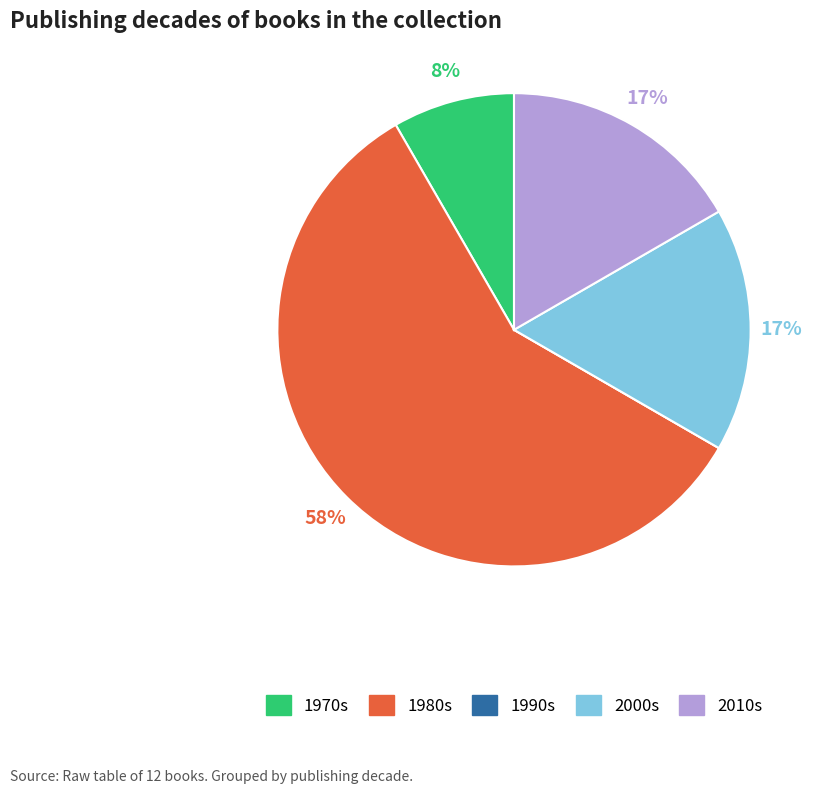

Does any single category account for the majority?

Yes